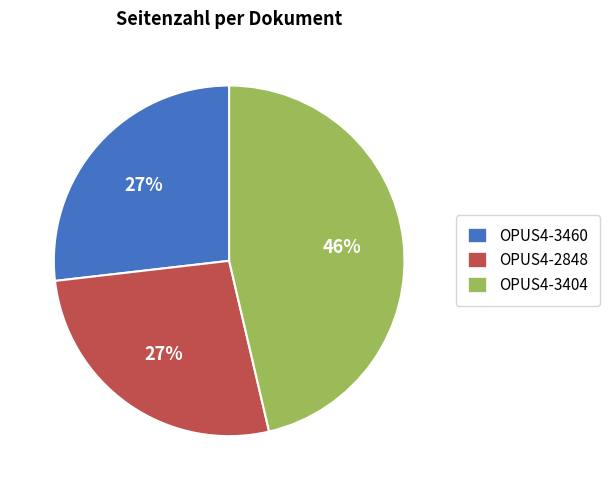

Approximately how many times larger is the value at OPUS4-3404 compared to OPUS4-2848?

1.7